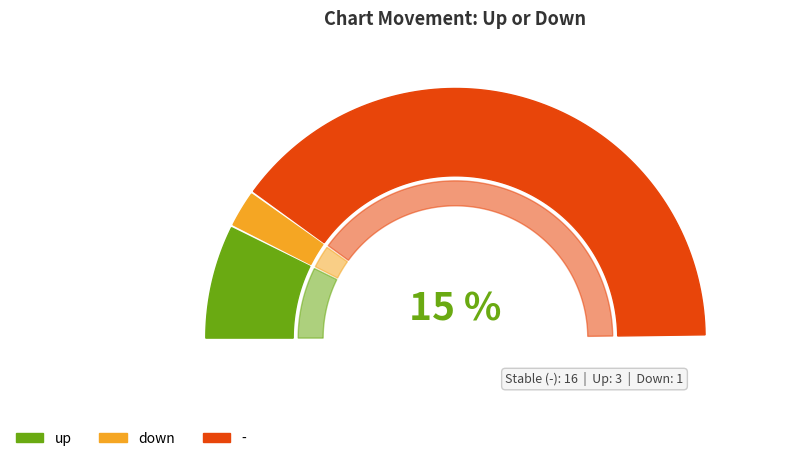

Count the number of slices in the pie.

3